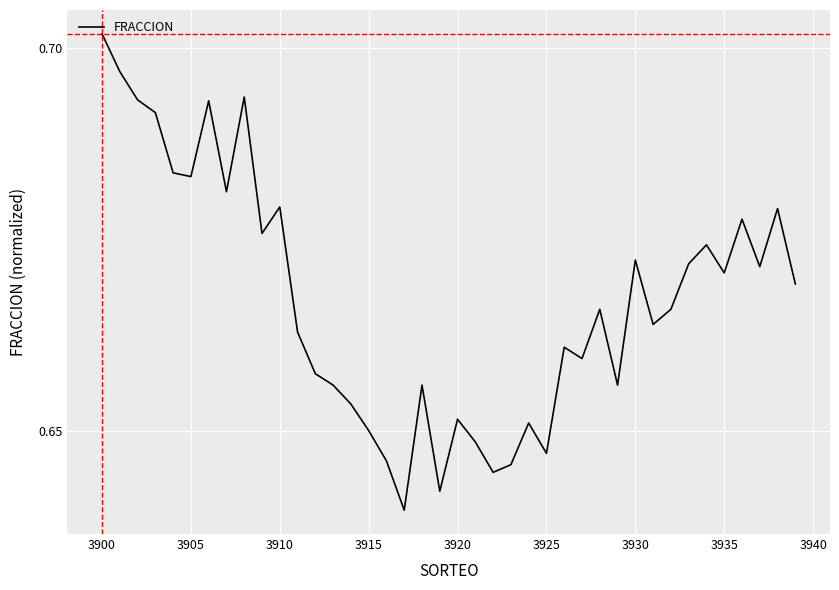

True or false: the data has more than 1 interior local peaks.

True